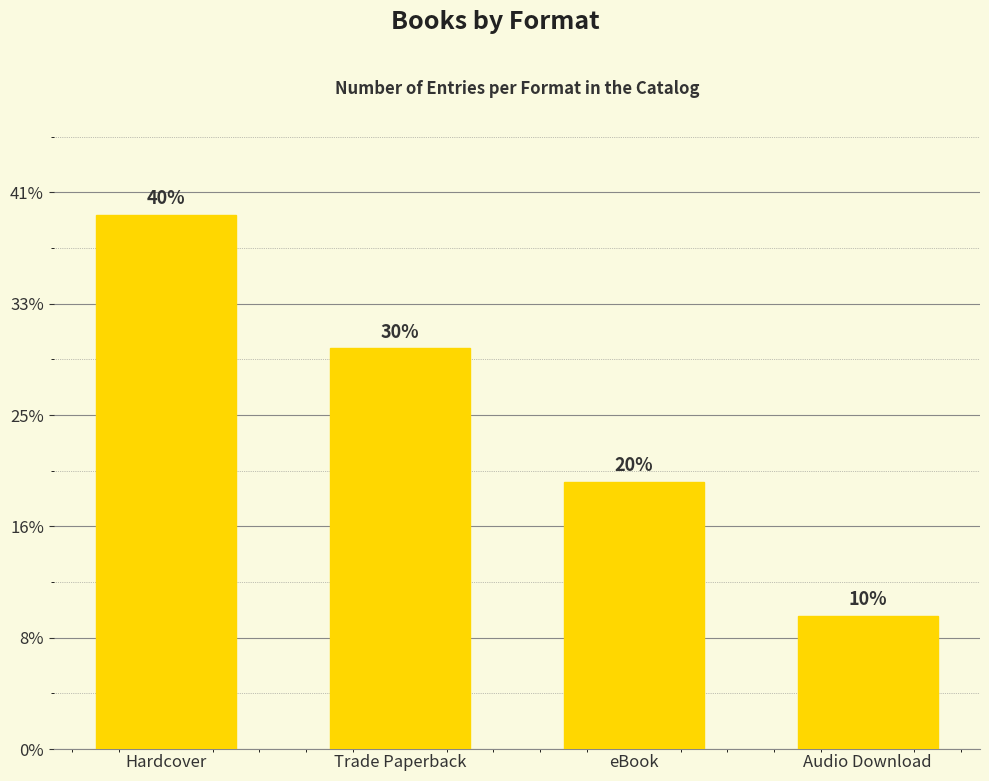

How many data points are less than 18?

2